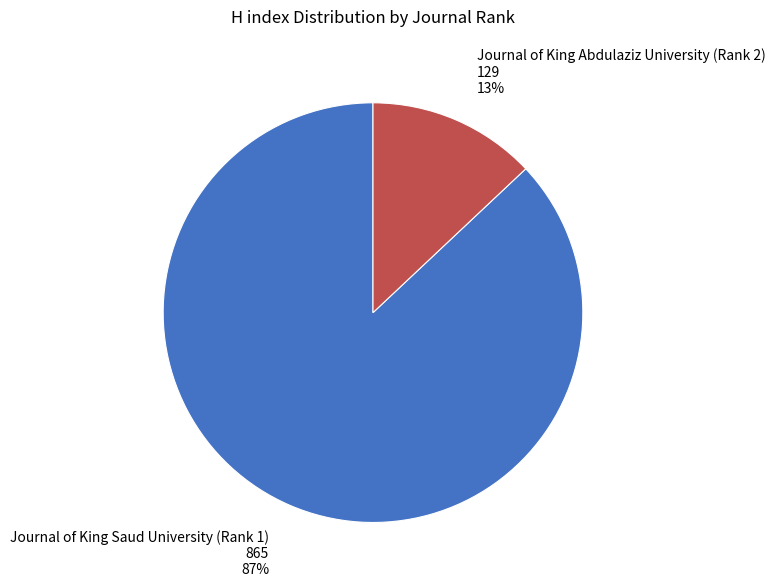

How many segments does this pie chart have?

2